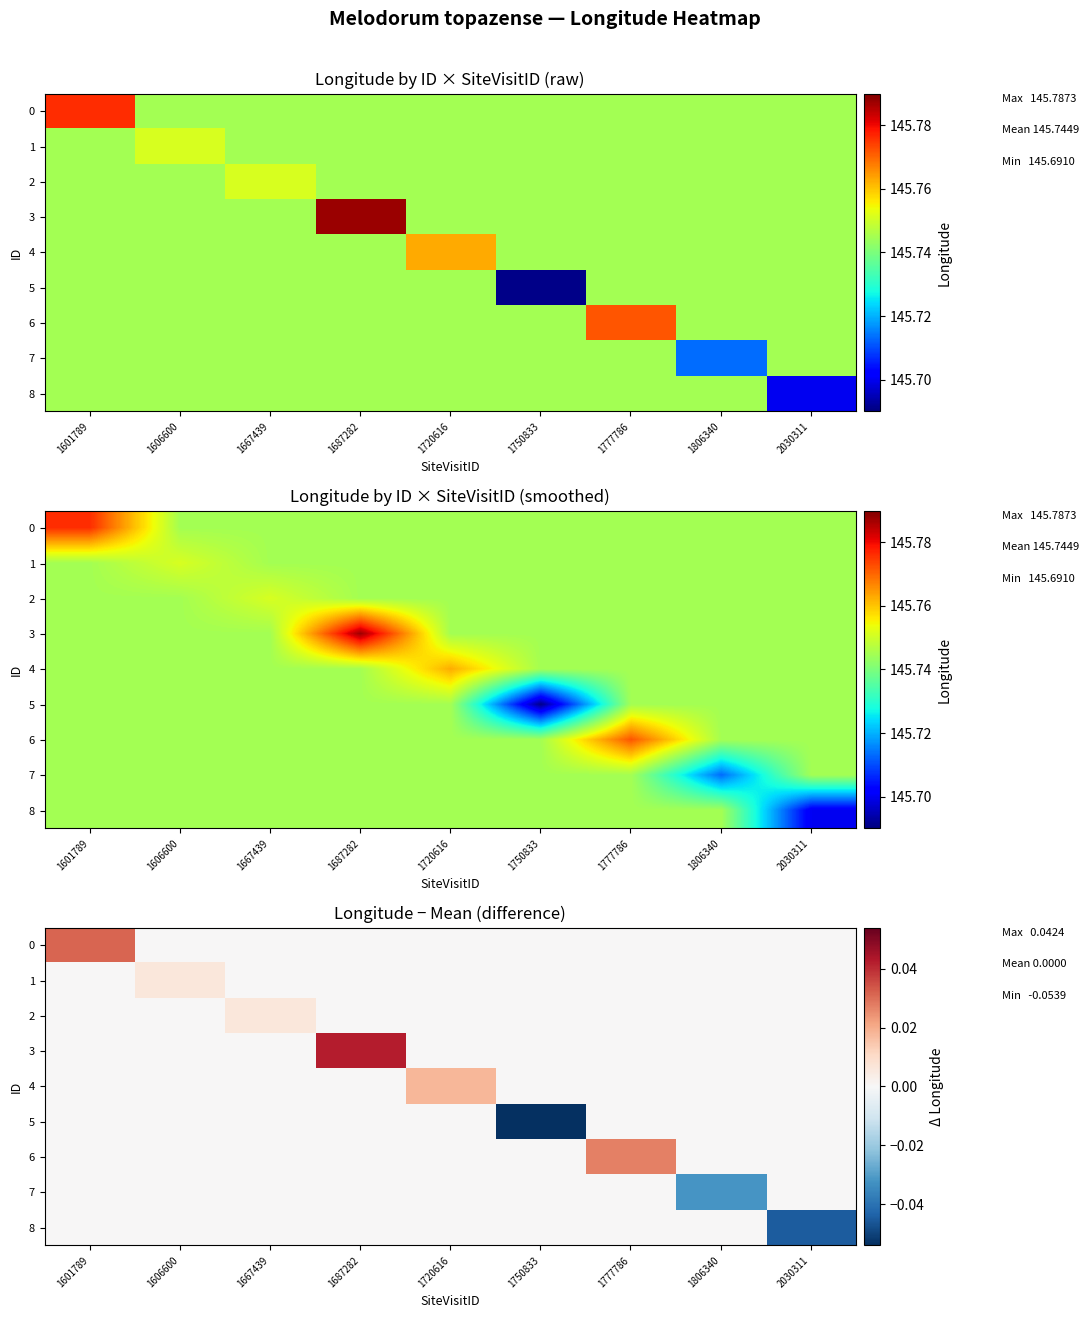

The 2 series shows 0.0 at 1667439. True or false?

True